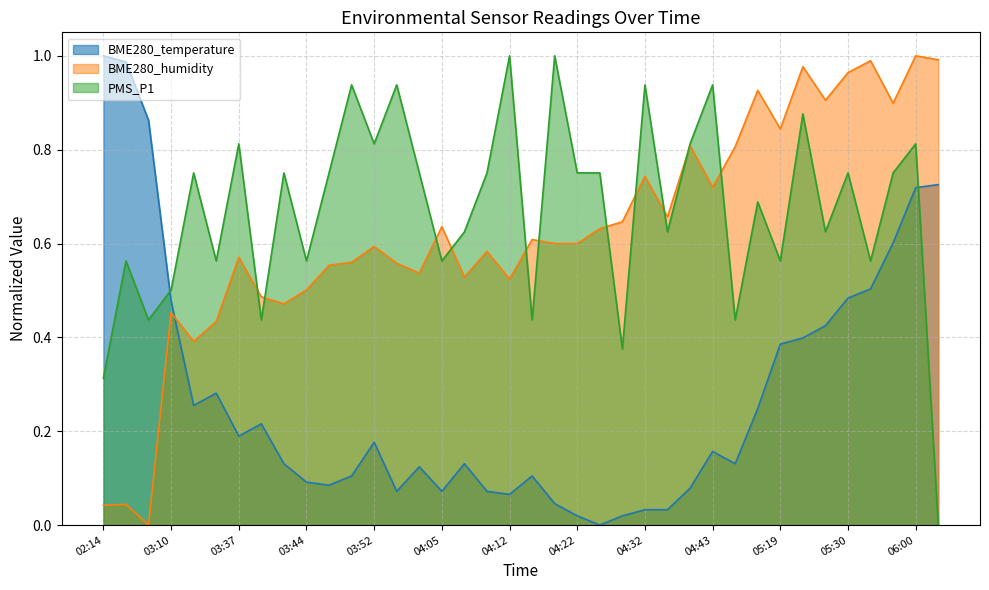

Which has a higher value, 03:10 or 04:10?

03:10